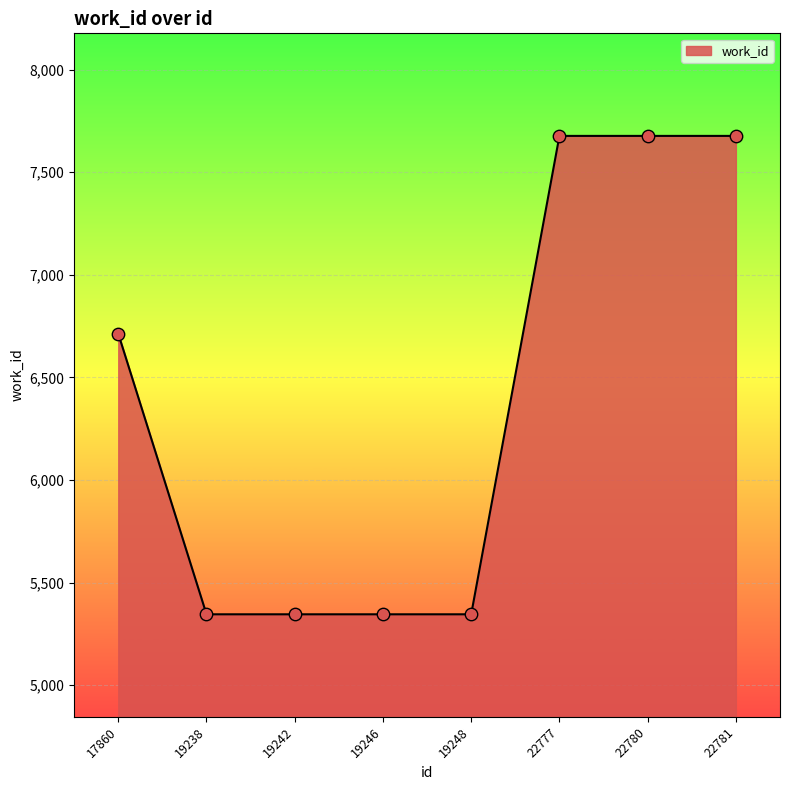

What is the ratio of the value at 22781 to the value at 22777?

1.0